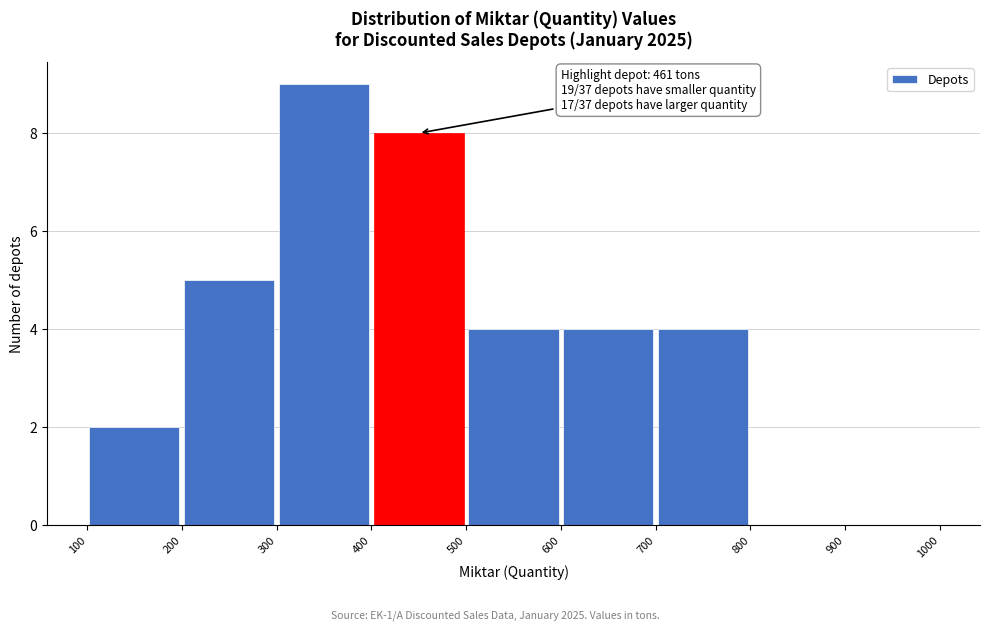

Over which range of the x-axis is the bar tallest?

300 to 400